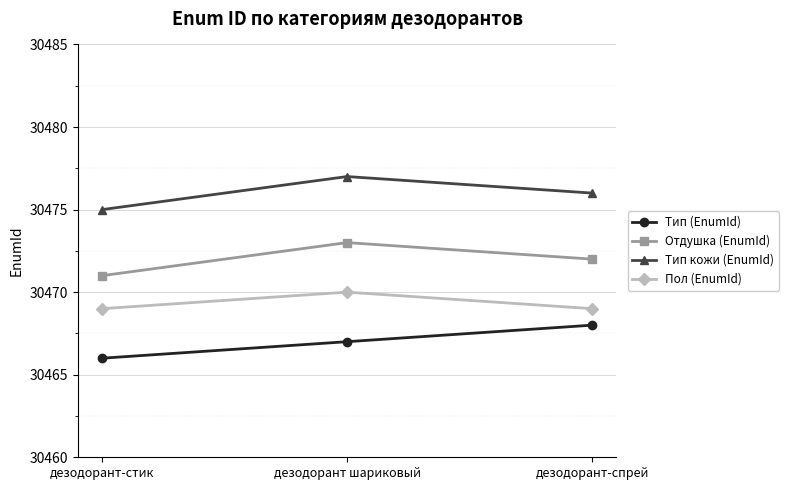

How many data points does each series have?

3